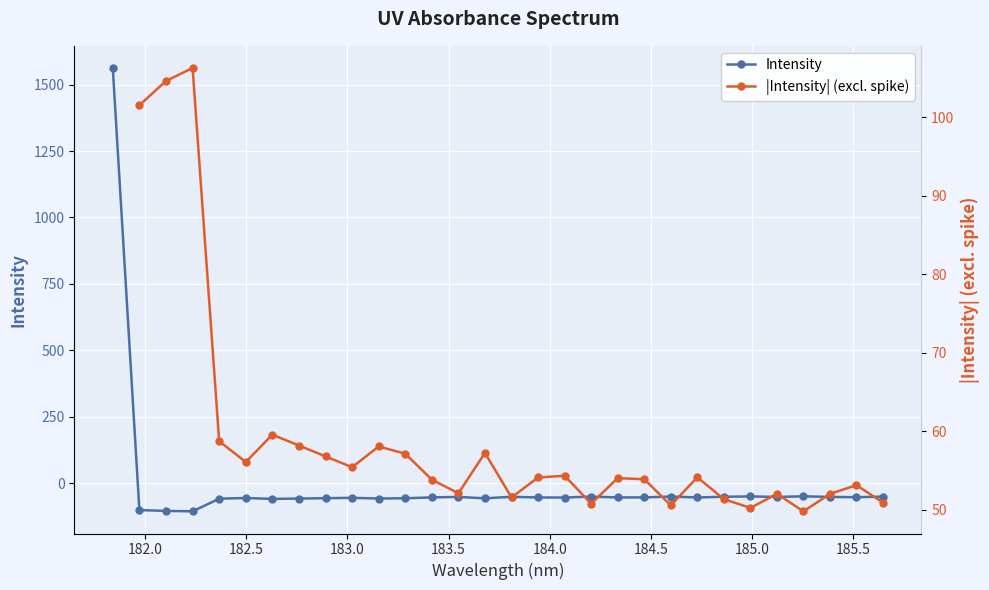

Reading left to right, transcribe all the data shown in this chart.

1562.6	-101.5	-104.6	-106.3	-58.7	-56.1	-59.5	-58.2	-56.8	-55.4	-58.0	-57.1	-53.8	-52.1	-57.2	-51.5	-54.1	-54.3	-50.8	-54.0	-53.9	-50.5	-54.1	-51.3	-50.2	-52.0	-49.8	-52.0	-53.1	-50.9